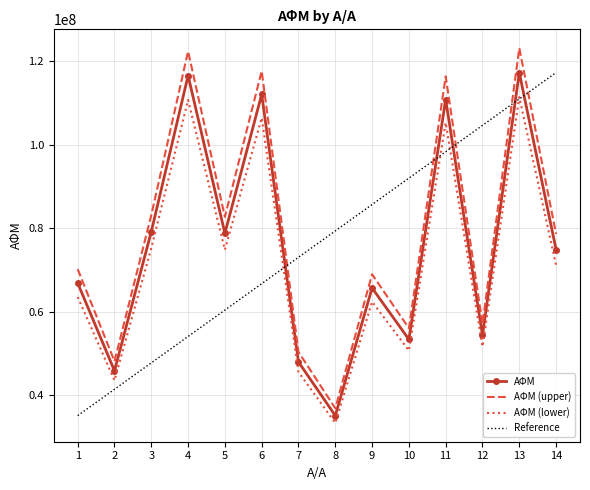

Is it true that ΑΦΜ (upper) equals 57114949.5 at 12?

True